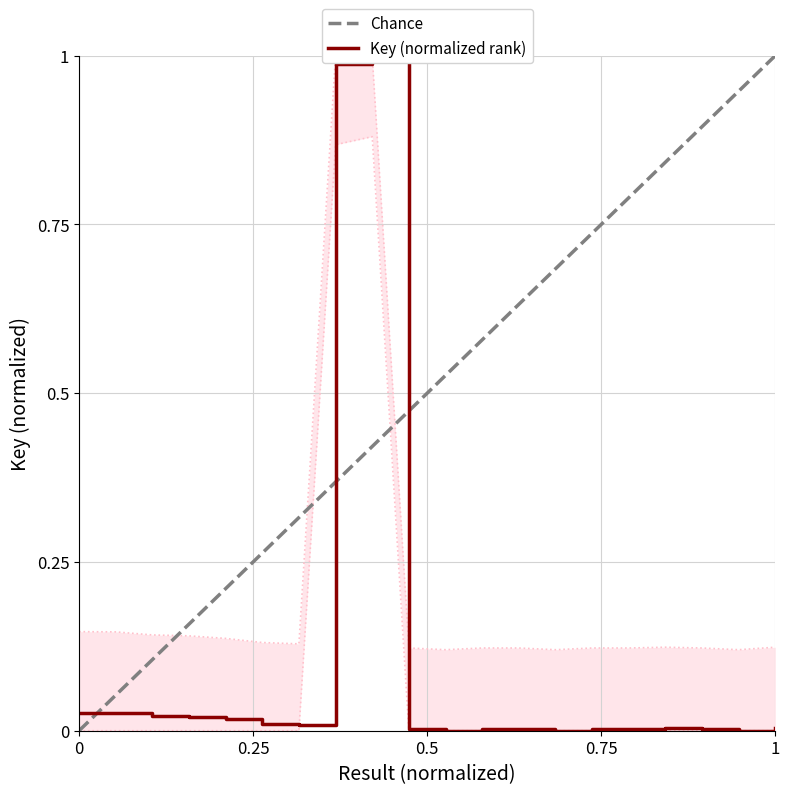

What is the greatest value displayed?

1.0